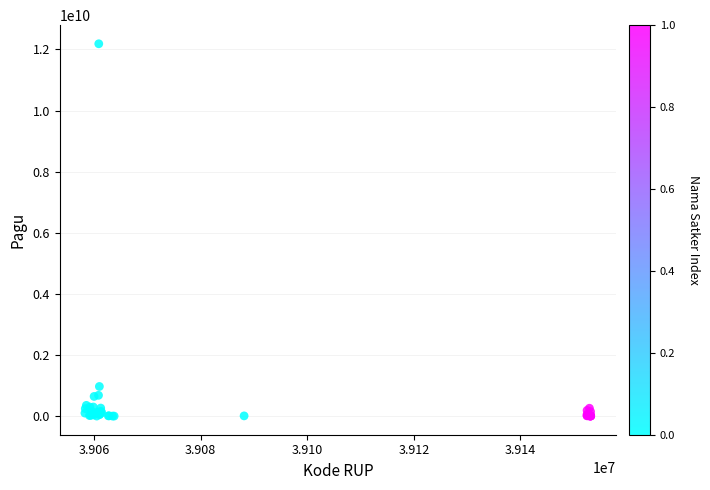

What Y value in the scatter plot is closest to 6092566000?

971640000